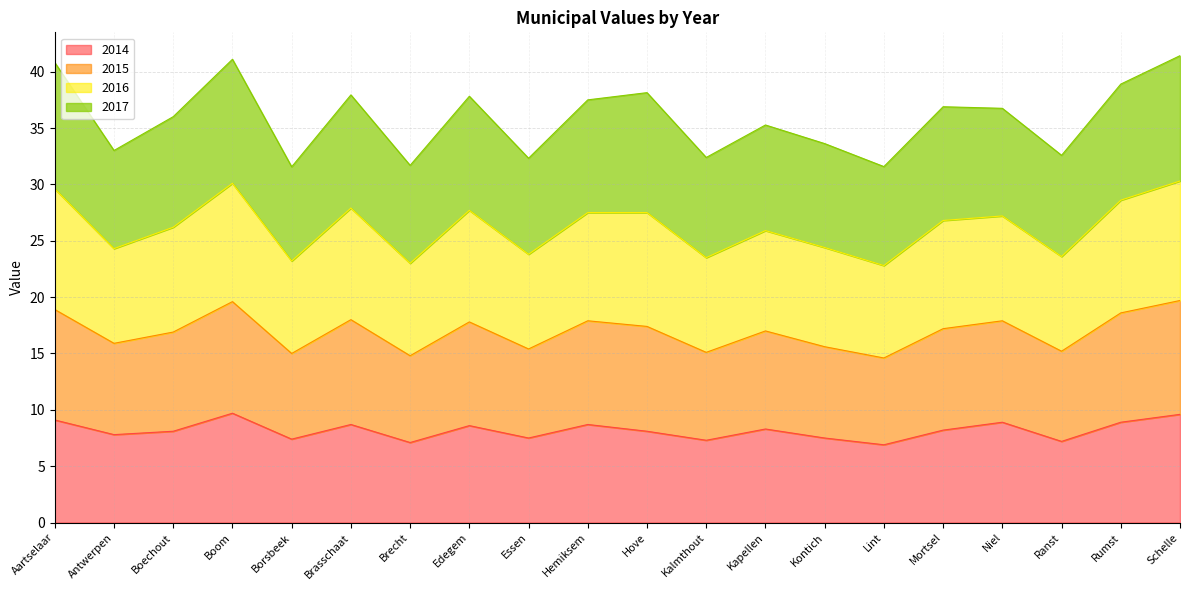

The value of 2014 at Borsbeek is 11.6. True or false?

False